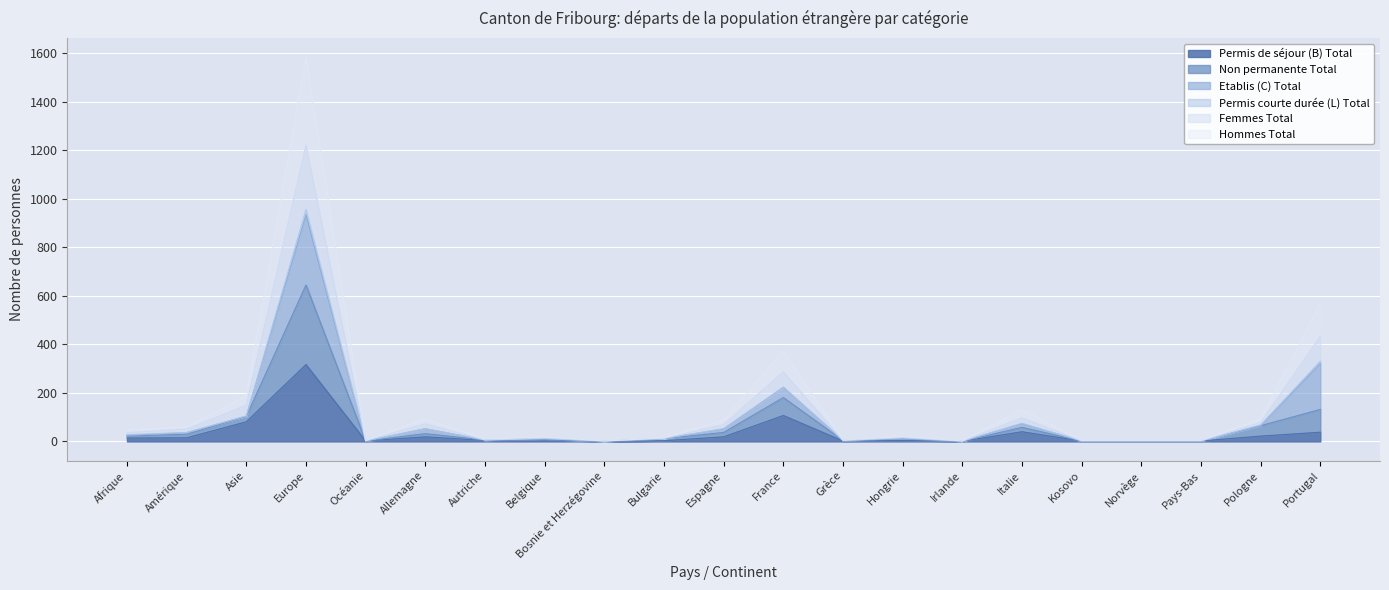

Which category has the lowest value across all series?

Bosnie et Herzégovine